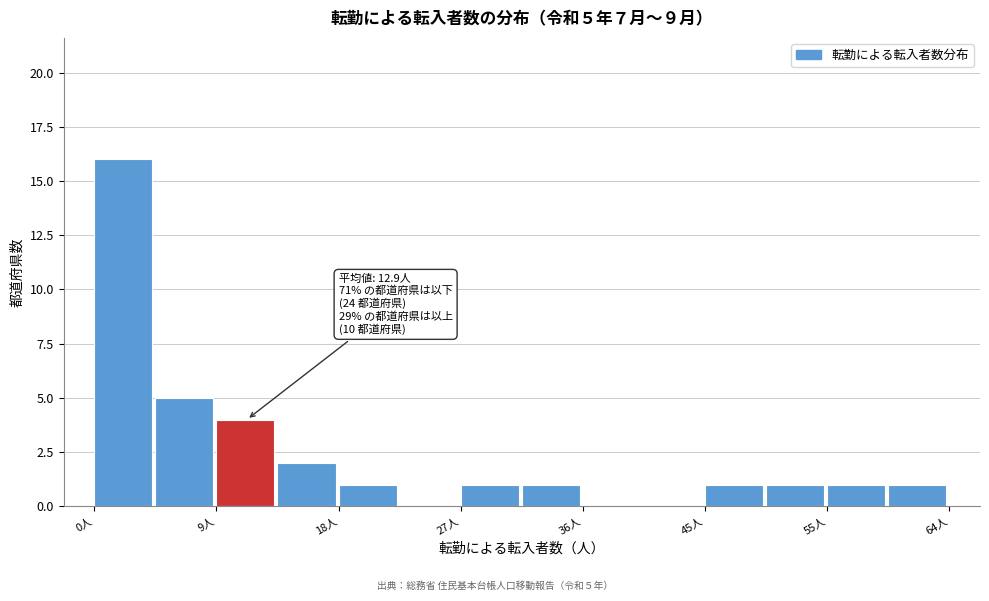

Which range on the x-axis has the tallest bar?

0 to 5